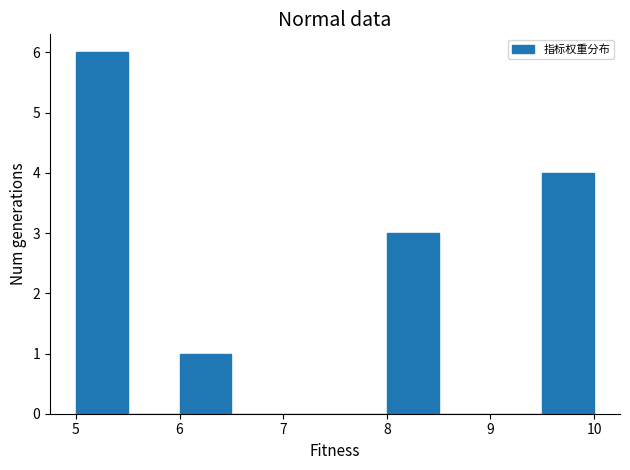

Over which range of the x-axis is the bar tallest?

5.0 to 5.5